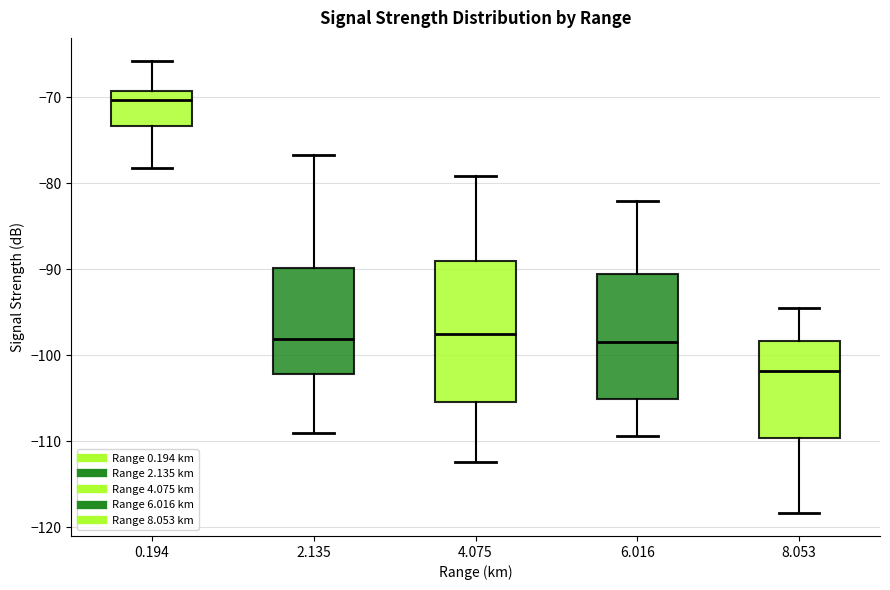

Which box is the tallest, from its lower edge to its upper edge?

4.075